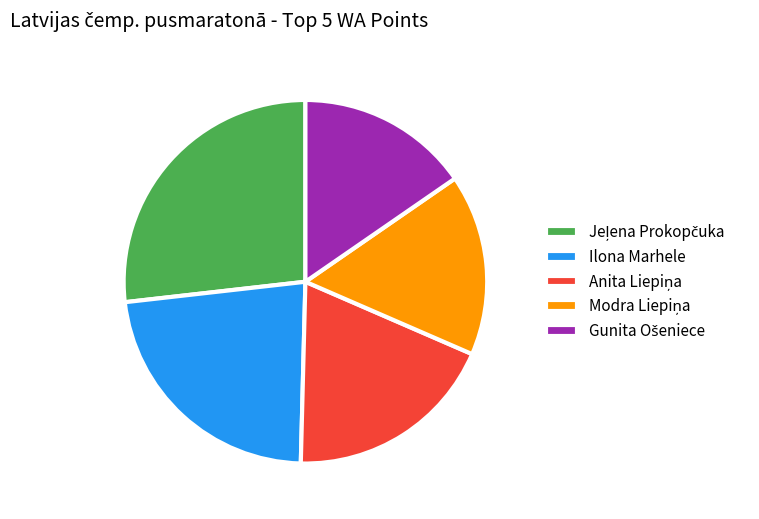

The Ilona Marhele slice represents 37% of the pie. True or false?

False